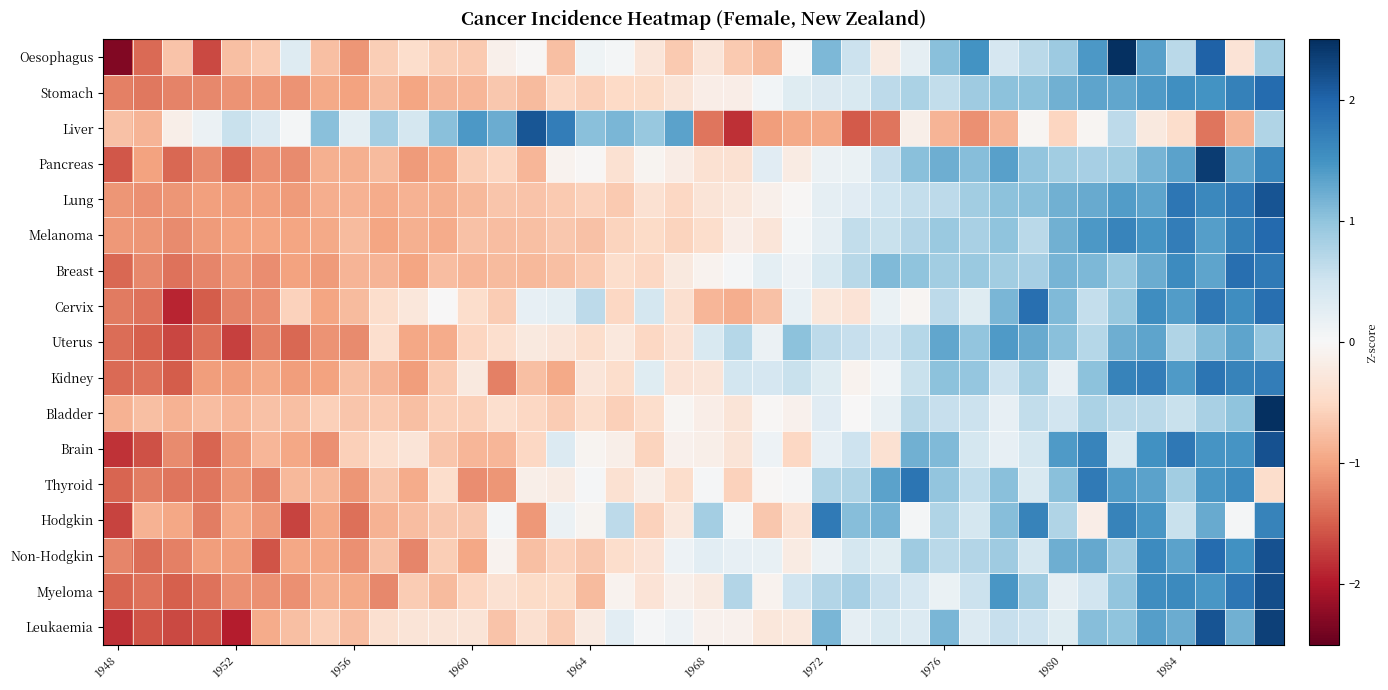

Reading left to right, what are all the values shown in this chart?

Oesophagus: -2.3	-1.4	-0.7	-1.6	-0.8	-0.7	0.3	-0.8	-1.1	-0.6	-0.4	-0.6	-0.7	-0.1	-0.0	-0.8	0.1	0.1	-0.3	-0.7	-0.3	-0.7	-0.8	0.0	1.1	0.5	-0.2	0.2	1.0	1.5	0.4	0.7	0.9	1.4	2.5	1.4	0.7	2.0	-0.3	0.9
Stomach: -1.3	-1.3	-1.2	-1.2	-1.1	-1.1	-1.1	-0.9	-1.0	-0.8	-1.0	-0.9	-0.8	-0.7	-0.8	-0.5	-0.6	-0.5	-0.5	-0.3	-0.2	-0.2	0.1	0.3	0.4	0.4	0.6	0.8	0.6	0.9	1.0	1.0	1.2	1.3	1.3	1.4	1.5	1.5	1.7	1.9
Liver: -0.7	-0.8	-0.1	0.2	0.5	0.3	0.1	1.0	0.3	0.8	0.4	1.0	1.4	1.2	2.1	1.7	1.0	1.1	0.9	1.3	-1.3	-1.8	-1.0	-0.9	-0.9	-1.5	-1.3	-0.1	-0.8	-1.1	-0.8	-0.0	-0.5	-0.0	0.6	-0.2	-0.4	-1.3	-0.8	0.7
Pancreas: -1.6	-1.0	-1.4	-1.2	-1.4	-1.1	-1.2	-0.9	-0.9	-0.8	-1.1	-1.0	-0.6	-0.5	-0.8	-0.1	-0.0	-0.4	-0.1	-0.2	-0.4	-0.4	0.3	-0.2	0.1	0.2	0.6	1.0	1.2	1.1	1.4	1.0	0.9	0.8	0.9	1.2	1.3	2.4	1.3	1.6
Lung: -1.1	-1.1	-1.1	-1.0	-1.0	-1.0	-1.1	-0.9	-0.9	-0.9	-0.9	-0.9	-0.8	-0.7	-0.7	-0.7	-0.6	-0.7	-0.4	-0.5	-0.3	-0.3	-0.1	-0.0	0.2	0.3	0.5	0.6	0.7	0.9	1.0	1.1	1.2	1.3	1.4	1.3	1.8	1.6	1.8	2.2
Melanoma: -1.1	-1.1	-1.2	-1.1	-1.0	-1.0	-1.0	-0.9	-0.8	-1.0	-0.9	-0.9	-0.7	-0.8	-0.7	-0.7	-0.7	-0.5	-0.5	-0.6	-0.4	-0.2	-0.3	0.1	0.2	0.6	0.6	0.7	0.9	0.8	1.0	0.7	1.2	1.4	1.6	1.5	1.7	1.4	1.7	2.0
Breast: -1.4	-1.2	-1.4	-1.2	-1.1	-1.2	-1.0	-1.1	-0.8	-0.8	-1.0	-0.8	-0.8	-0.8	-0.8	-0.8	-0.6	-0.4	-0.5	-0.2	-0.1	0.0	0.3	0.1	0.4	0.7	1.1	1.0	0.9	0.9	0.9	0.8	1.2	1.1	0.9	1.2	1.6	1.3	1.9	1.8
Cervix: -1.3	-1.4	-1.9	-1.5	-1.2	-1.2	-0.6	-1.0	-0.8	-0.4	-0.3	-0.0	-0.4	-0.6	0.2	0.2	0.7	-0.5	0.4	-0.4	-0.8	-0.9	-0.7	0.2	-0.3	-0.3	0.2	-0.0	0.7	0.3	1.1	1.9	1.1	0.6	0.9	1.6	1.4	1.8	1.6	1.9
Uterus: -1.4	-1.5	-1.7	-1.4	-1.7	-1.3	-1.4	-1.1	-1.2	-0.4	-1.0	-0.9	-0.5	-0.4	-0.2	-0.3	-0.4	-0.3	-0.5	-0.4	0.4	0.7	0.1	1.0	0.6	0.6	0.5	0.7	1.3	1.0	1.4	1.3	1.0	0.7	1.2	1.3	0.8	1.1	1.3	1.0
Kidney: -1.4	-1.4	-1.5	-1.1	-1.1	-1.0	-1.1	-1.0	-0.7	-0.9	-1.1	-0.6	-0.2	-1.3	-0.7	-1.0	-0.3	-0.4	0.3	-0.3	-0.3	0.5	0.4	0.6	0.3	-0.1	0.1	0.6	1.0	1.0	0.5	0.9	0.2	1.0	1.7	1.7	1.4	1.8	1.7	1.7
Bladder: -0.9	-0.8	-0.9	-0.8	-0.8	-0.7	-0.8	-0.6	-0.7	-0.7	-0.8	-0.6	-0.6	-0.4	-0.5	-0.6	-0.4	-0.6	-0.4	-0.1	-0.2	-0.3	-0.0	-0.1	0.3	-0.0	0.2	0.7	0.6	0.5	0.2	0.6	0.5	0.8	0.7	0.7	0.6	0.8	1.0	2.5
Brain: -1.8	-1.6	-1.2	-1.5	-1.1	-0.8	-1.0	-1.1	-0.6	-0.4	-0.3	-0.7	-0.8	-0.8	-0.5	0.3	-0.1	-0.1	-0.6	-0.1	-0.1	-0.3	0.1	-0.5	0.2	0.5	-0.4	1.2	1.1	0.4	0.2	0.4	1.4	1.6	0.4	1.5	1.8	1.5	1.5	2.2
Thyroid: -1.5	-1.3	-1.3	-1.3	-1.1	-1.3	-0.8	-0.8	-1.1	-0.7	-0.9	-0.4	-1.2	-1.1	-0.1	-0.2	0.0	-0.4	-0.1	-0.4	0.0	-0.6	-0.0	0.0	0.7	0.7	1.3	1.8	1.0	0.6	1.0	0.4	1.0	1.8	1.4	1.3	0.9	1.5	1.6	-0.4
Hodgkin: -1.7	-0.9	-1.0	-1.3	-1.0	-1.1	-1.7	-1.0	-1.4	-0.9	-0.8	-0.7	-0.7	0.0	-1.1	0.1	-0.1	0.7	-0.6	-0.3	0.9	0.0	-0.7	-0.4	1.8	1.1	1.2	0.0	0.8	0.4	1.1	1.7	0.8	-0.2	1.7	1.5	0.5	1.3	0.0	1.7
Non-Hodgkin: -1.2	-1.4	-1.3	-1.1	-1.1	-1.6	-1.0	-1.0	-1.1	-0.7	-1.2	-0.6	-1.0	-0.1	-0.8	-0.6	-0.7	-0.4	-0.3	0.1	0.3	0.2	0.2	-0.2	0.2	0.4	0.3	0.9	0.7	0.7	0.9	0.4	1.2	1.3	0.9	1.6	1.3	1.9	1.5	2.2
Myeloma: -1.5	-1.4	-1.5	-1.4	-1.1	-1.1	-1.1	-0.9	-0.9	-1.2	-0.6	-0.8	-0.5	-0.4	-0.5	-0.5	-0.8	-0.1	-0.3	-0.1	-0.2	0.7	-0.1	0.5	0.7	0.8	0.6	0.4	0.2	0.5	1.4	0.9	0.2	0.5	1.0	1.5	1.6	1.4	1.8	2.2
Leukaemia: -1.8	-1.6	-1.7	-1.6	-2.0	-0.9	-0.7	-0.6	-0.8	-0.4	-0.3	-0.3	-0.3	-0.7	-0.4	-0.6	-0.2	0.3	0.0	0.1	-0.1	-0.1	-0.3	-0.3	1.1	0.2	0.4	0.3	1.1	0.3	0.6	0.5	0.3	1.1	1.0	1.4	1.2	2.2	1.2	2.3